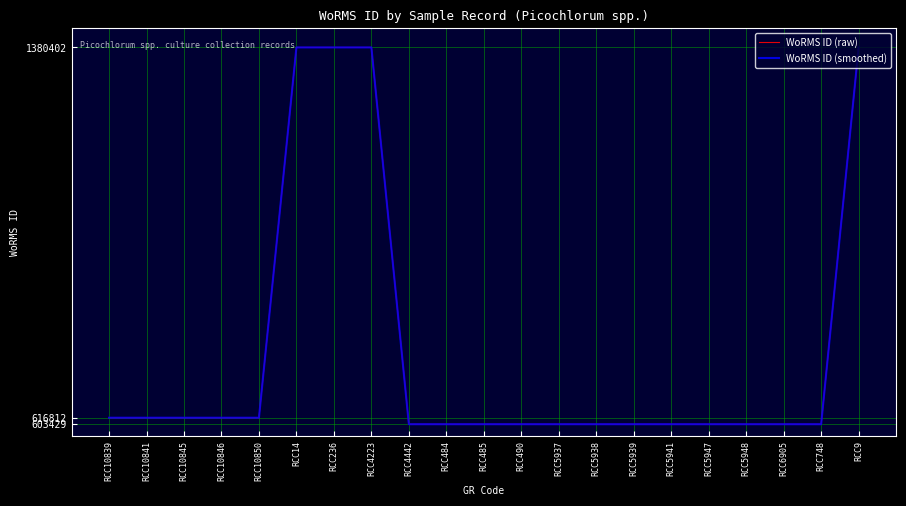

Does the chart have visible grid lines?

Yes